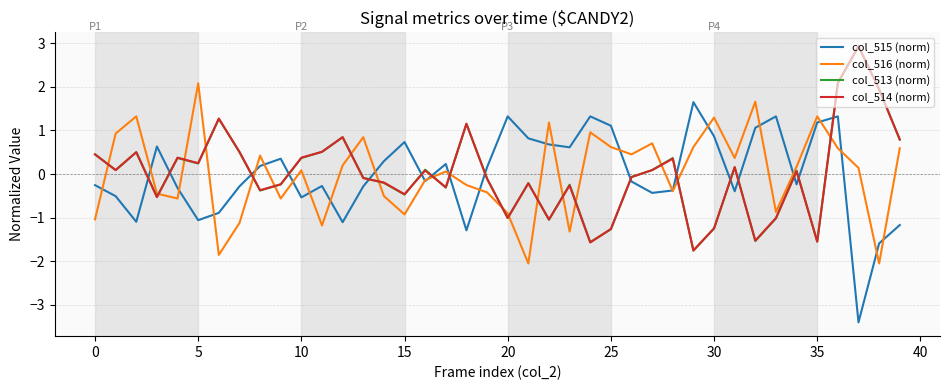

What is the smallest value displayed?

-3.4